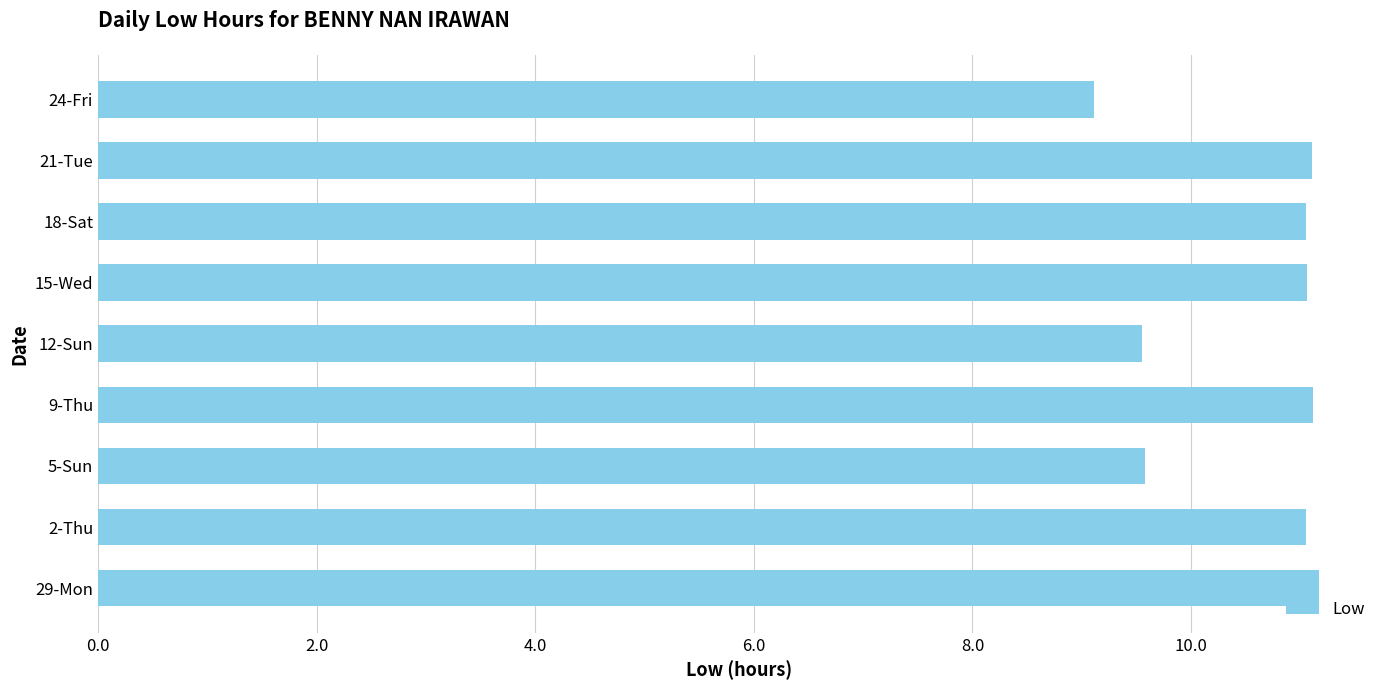

Which category has the lowest value across all series?

24-Fri